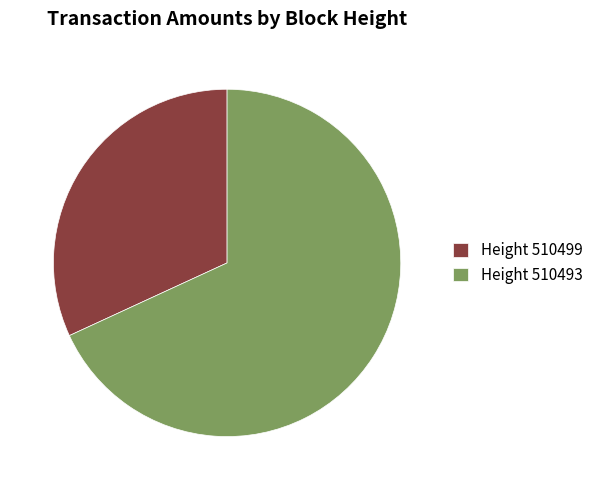

Do 32% and 68% together represent more than half of the pie?

Yes